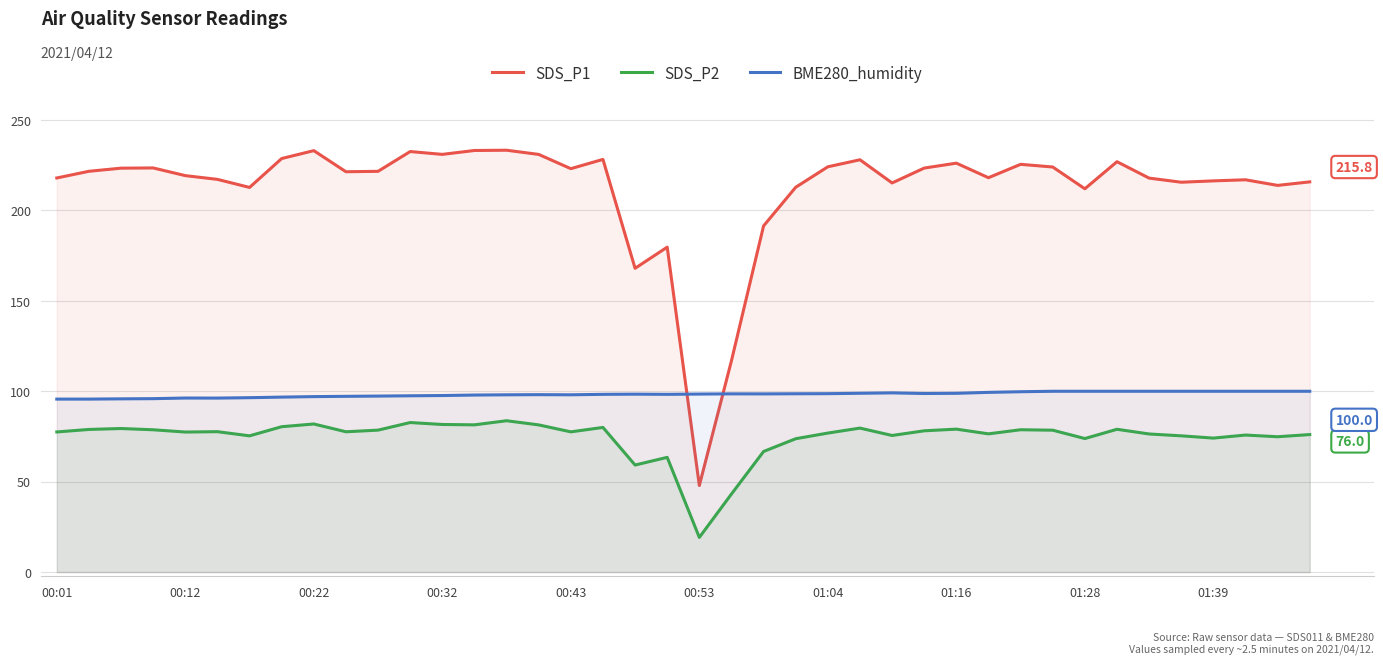

What is the sum of all SDS_P2 values?

2985.4